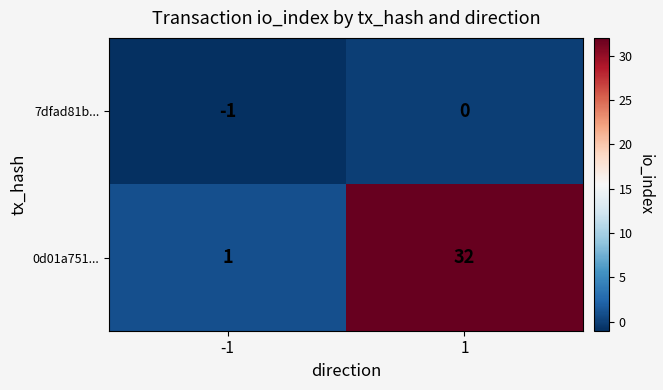

Which series has the largest range (max minus min)?

0d01a751...